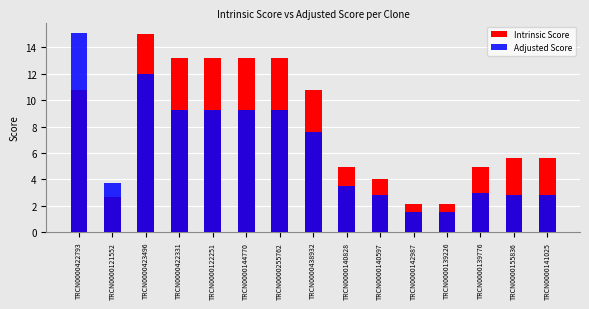

What is the difference between the second highest and second lowest values in the Intrinsic Score series?

11.0